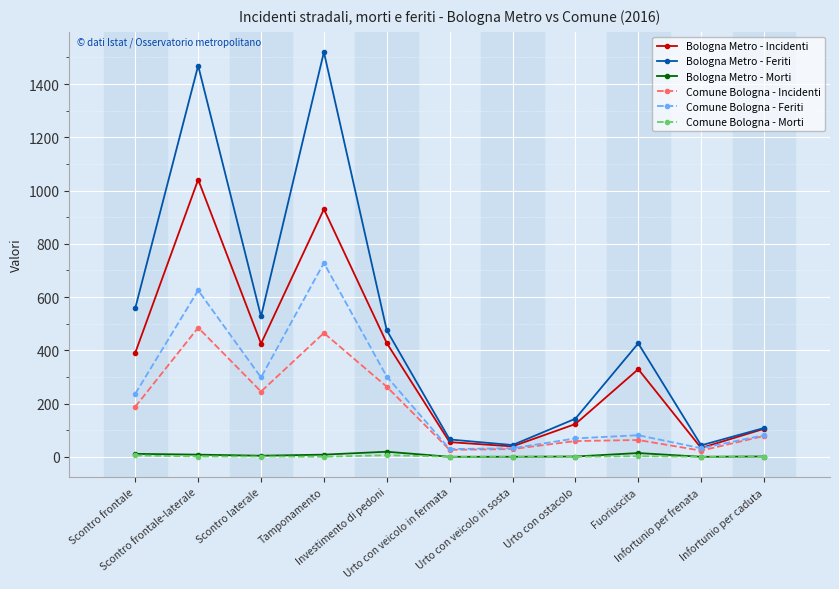

Does the chart have visible grid lines?

Yes